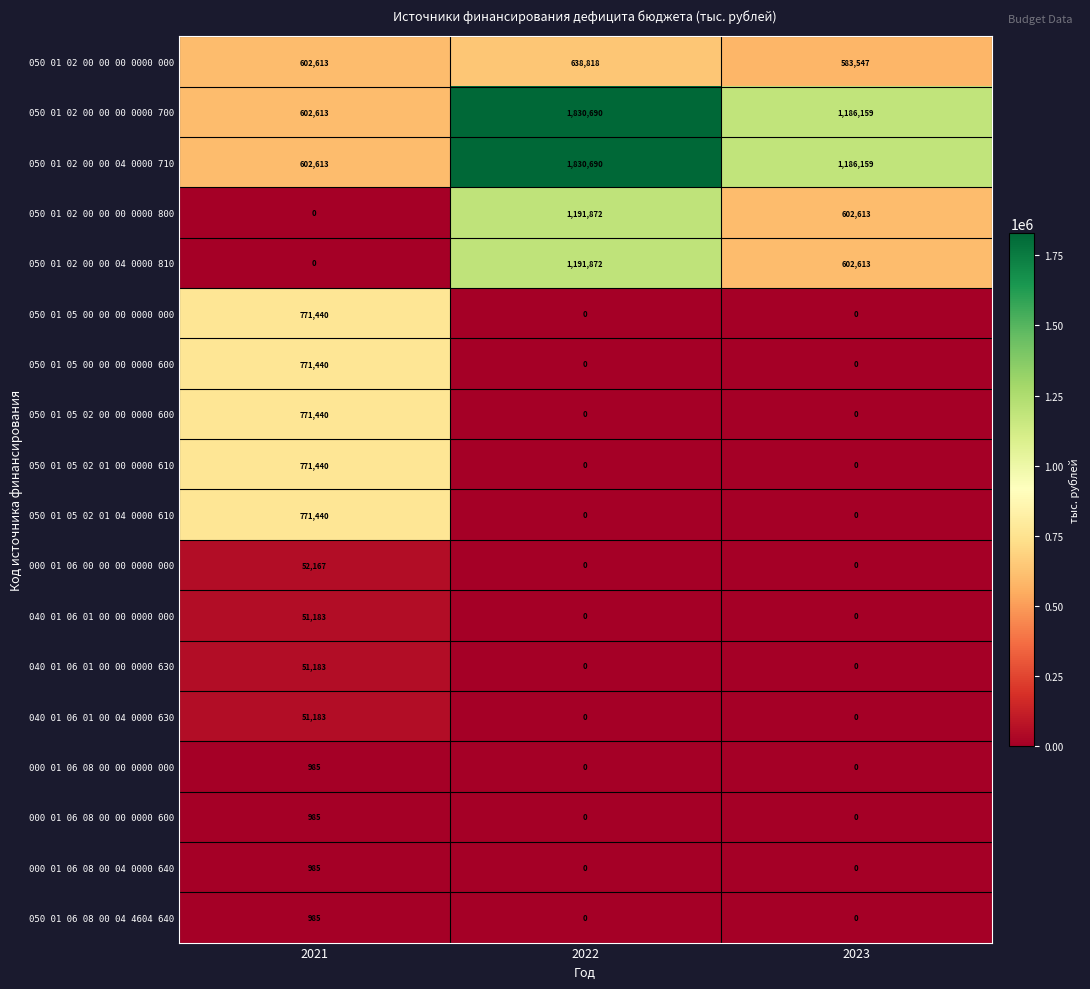

What is the lowest value of the 050 01 02 00 00 04 0000 710 series?

602613